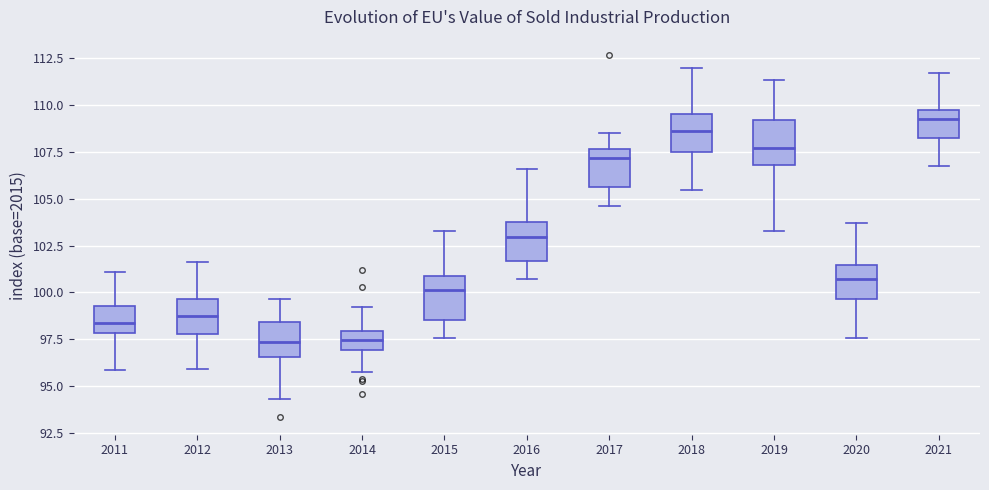

Where does the lower whisker of the box at x = 2014 end on the y-axis? The values are not printed on the chart, so give them approximately, as read against the axis.

95.5